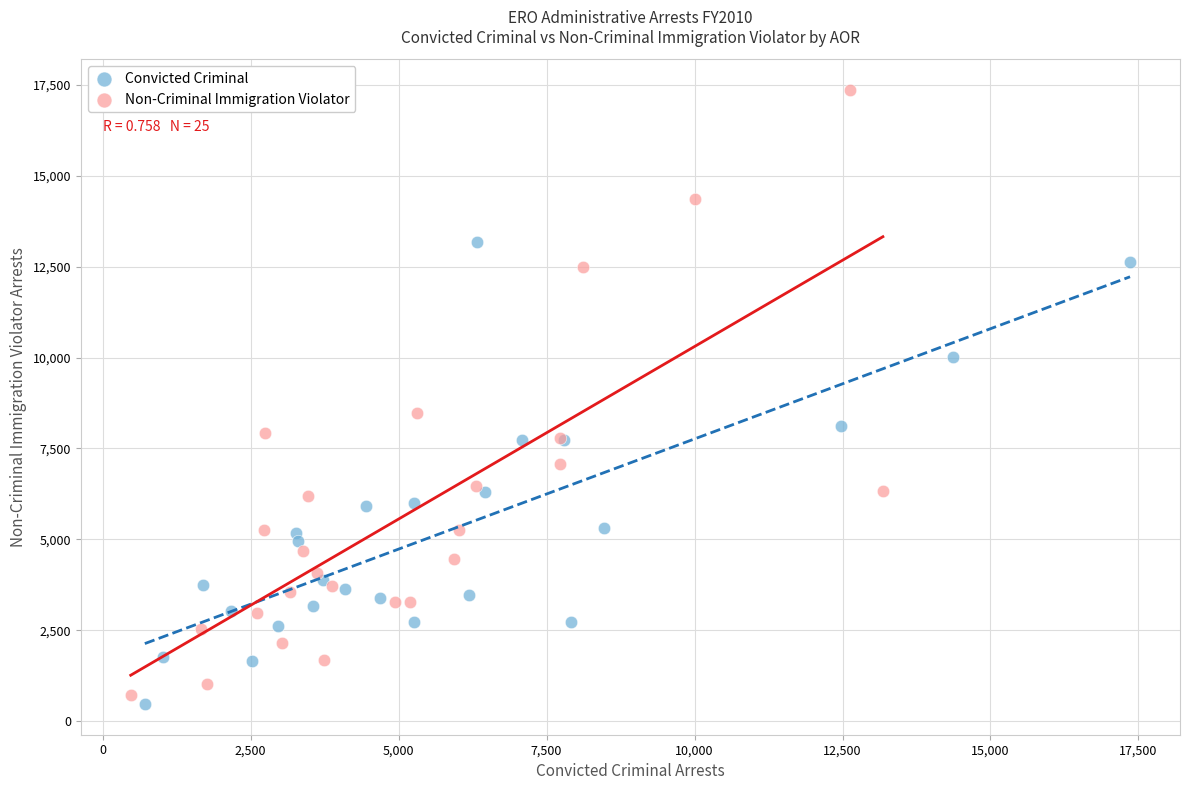

Which series contains the lowest Y value?

Convicted Criminal